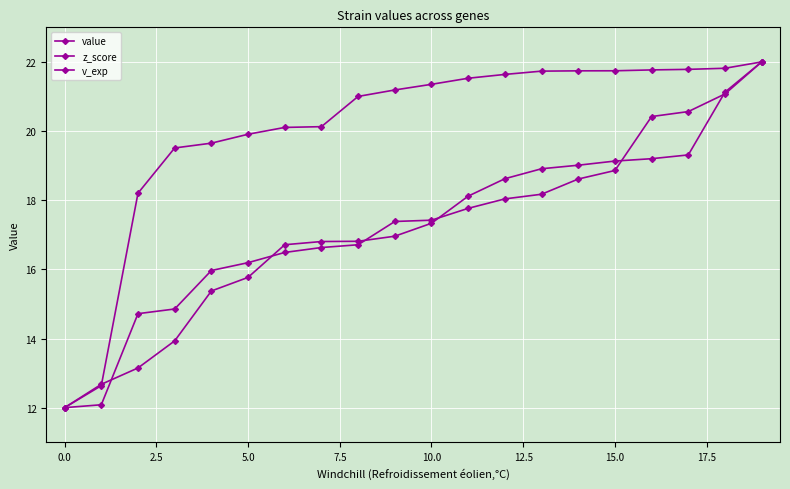

Which series has the largest range (max minus min)?

value